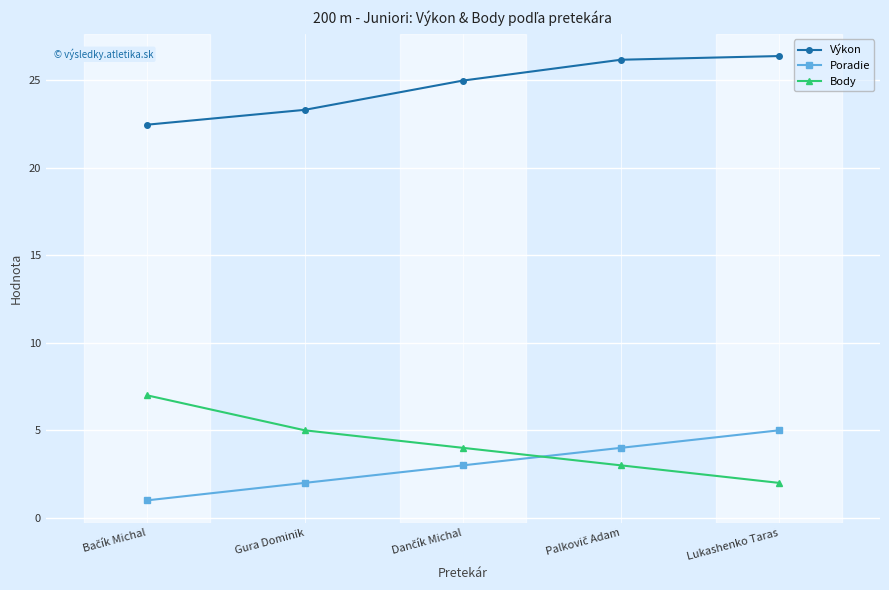

What is the smallest value displayed?

1.0